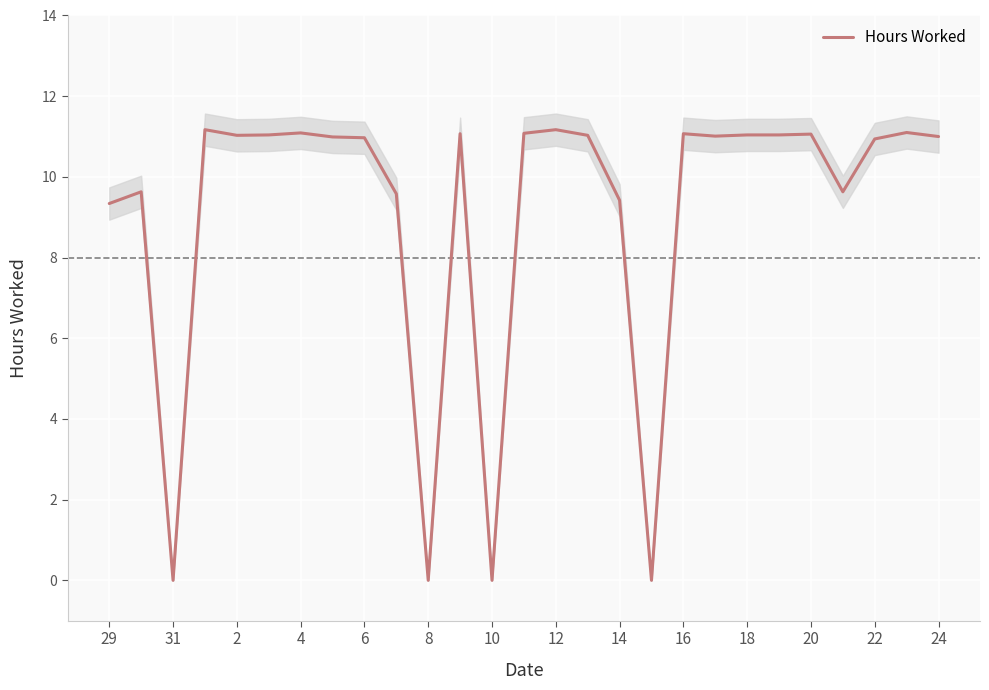

True or false: Hours Worked has a value of 11.1 at 4.

True